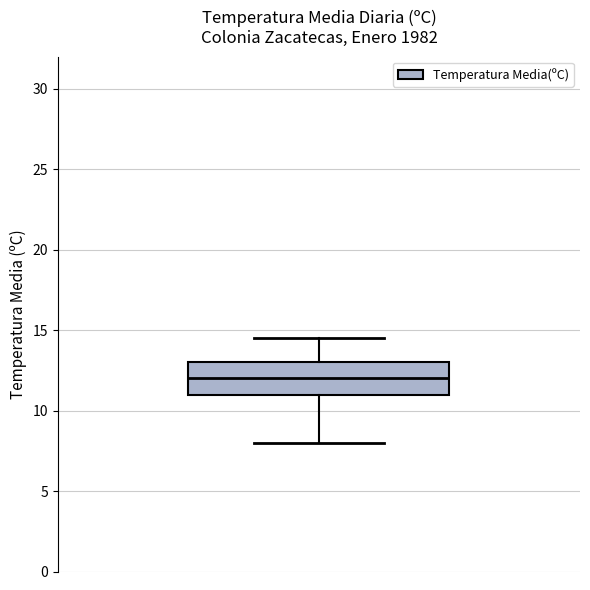

Transcribe this box plot: give where the median line is, the range the box spans, and where the two whiskers end, as read against the y-axis. The values are not printed on the chart, so give them approximately, as read against the axis.

median 12.0, box 11.0 to 13.0, whiskers 8.0 to 14.5